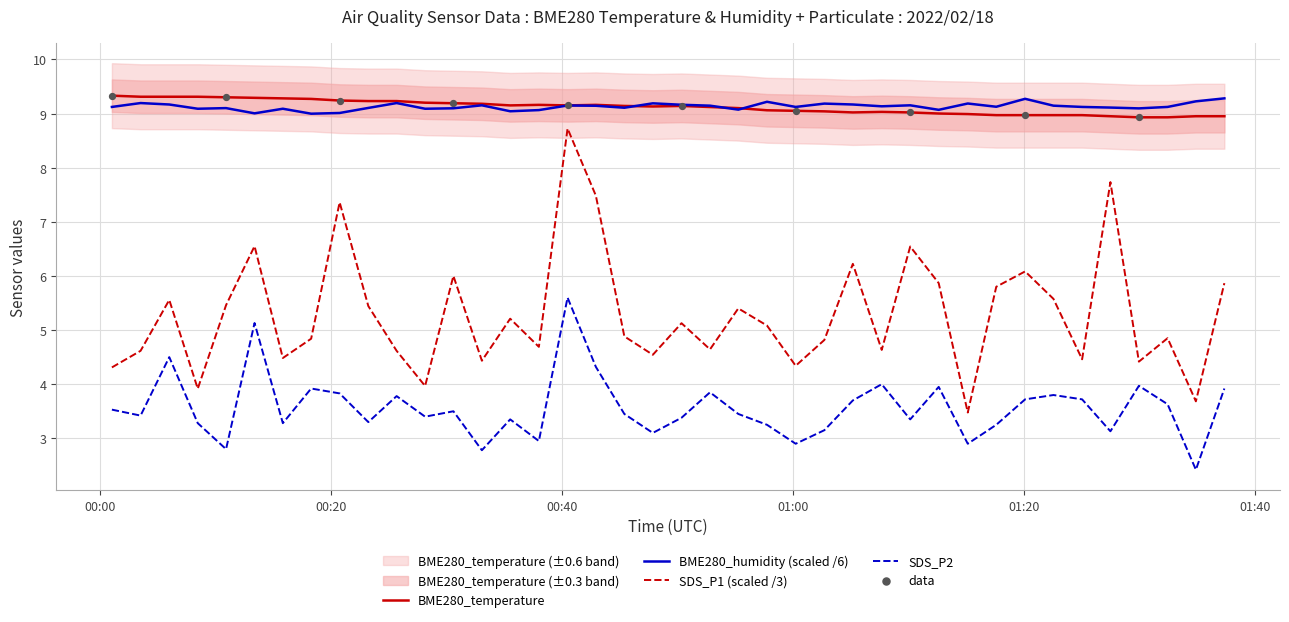

At which category is the sum across all series the highest?

2022/02/18 00:40:31